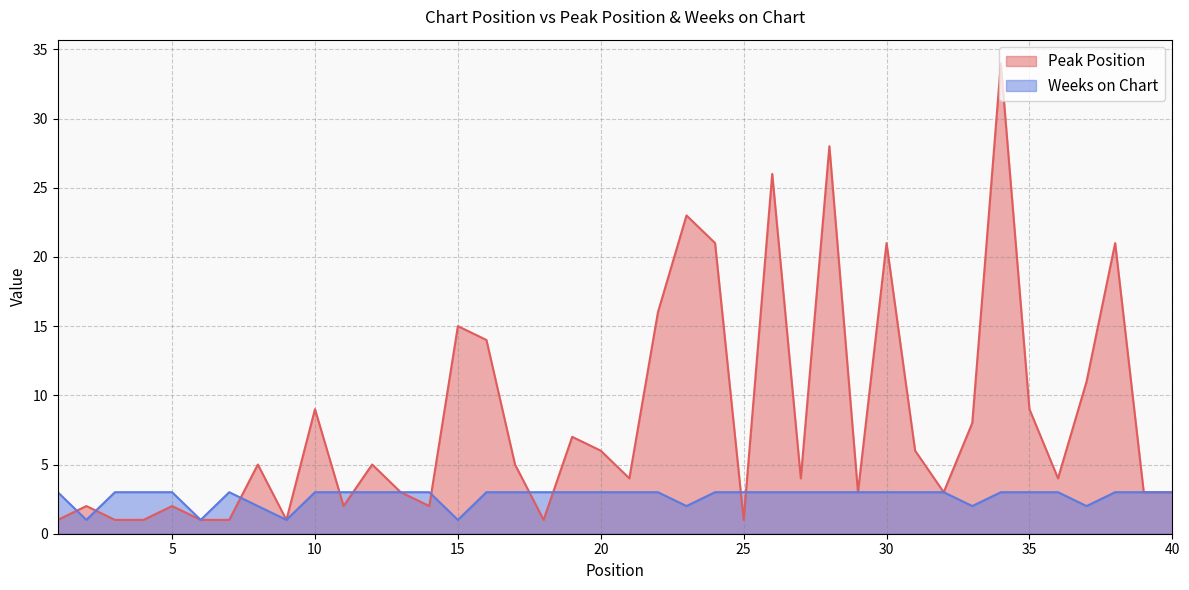

Reading left to right, list all the values displayed in this chart.

Peak Position: 1	2	1	1	2	1	1	5	1	9	2	5	3	2	15	14	5	1	7	6	4	16	23	21	1	26	4	28	3	21	6	3	8	34	9	4	11	21	3	3
Weeks on Chart: 3	1	3	3	3	1	3	2	1	3	3	3	3	3	1	3	3	3	3	3	3	3	2	3	3	3	3	3	3	3	3	3	2	3	3	3	2	3	3	3